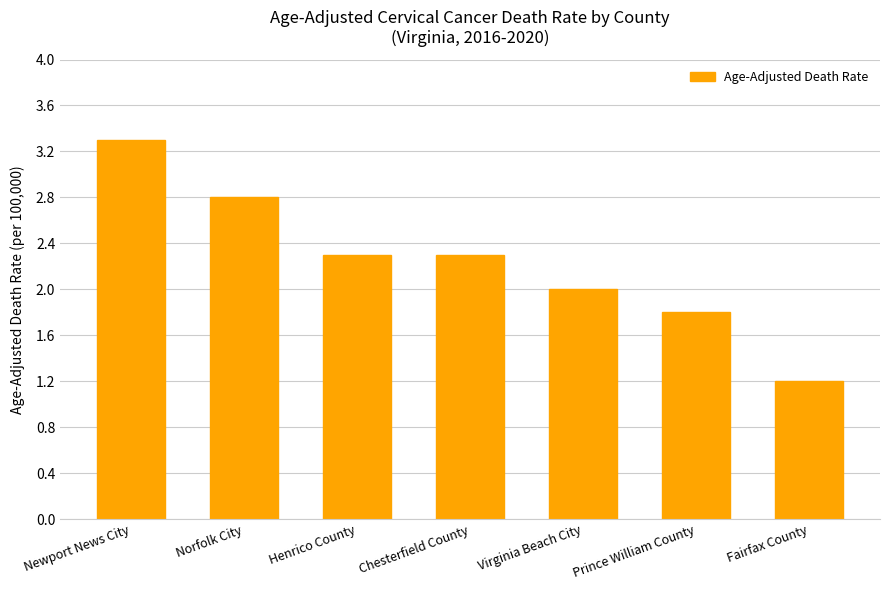

Read the value at Chesterfield County.

2.3